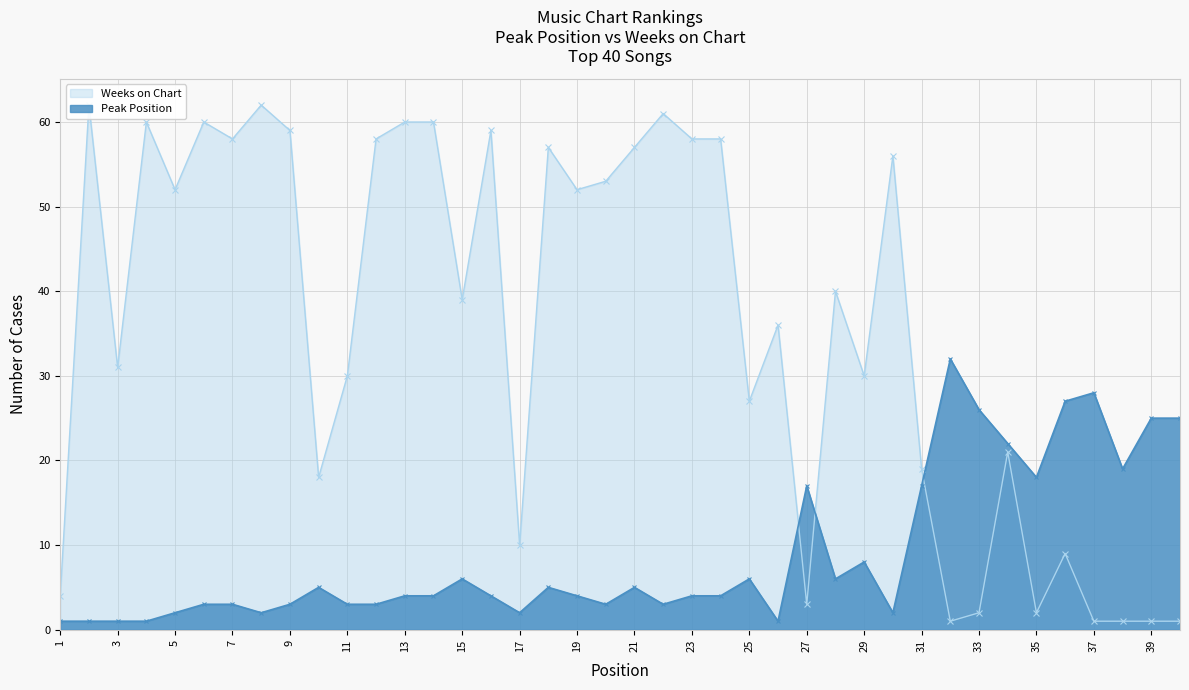

Which series has the largest range (max minus min)?

Weeks on Chart